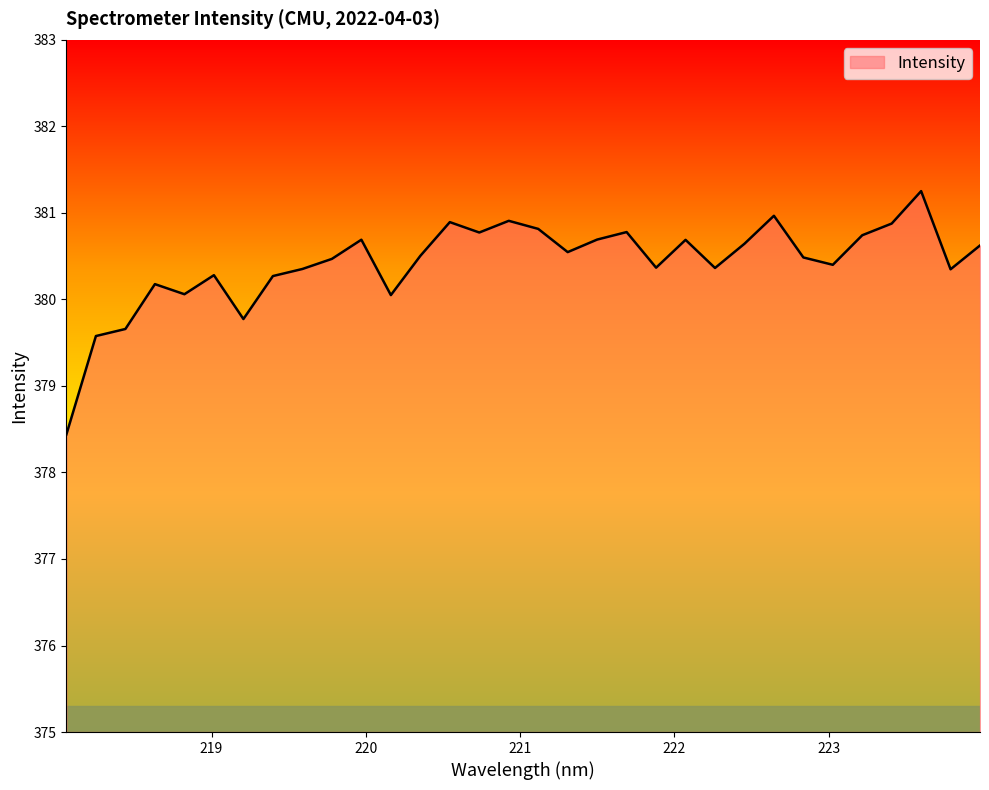

What is the greatest value displayed?

381.3